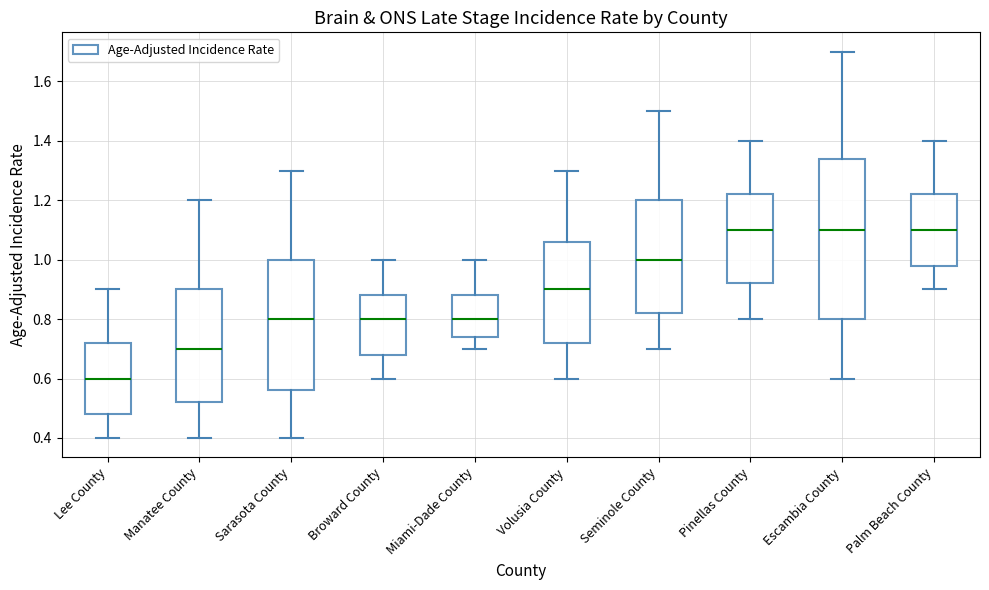

Where does the upper whisker of the box for Escambia County end on the y-axis? The values are not printed on the chart, so give them approximately, as read against the axis.

1.70